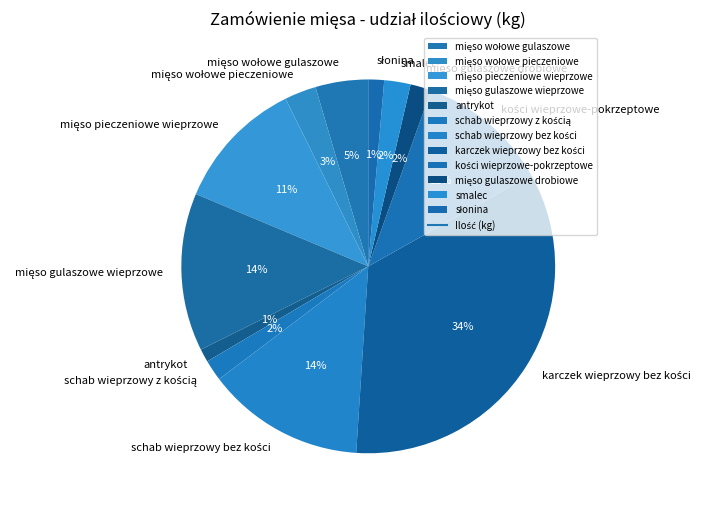

Is there any slice that represents more than half of the pie?

No